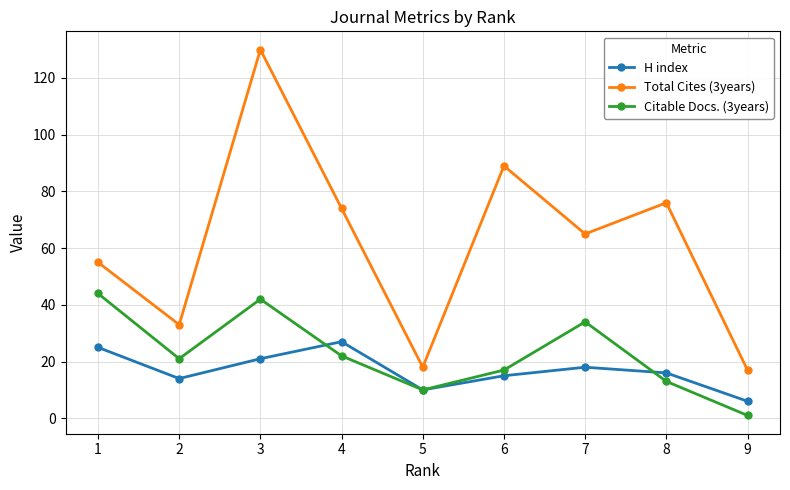

What is the total value across all series at 9?

24